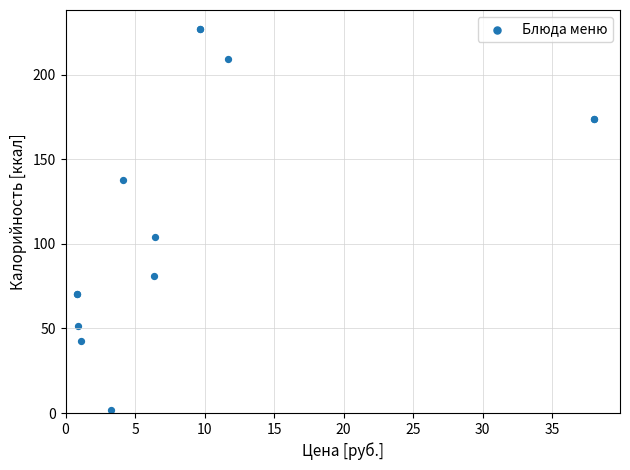

What Y value in the scatter plot is closest to 114?

104.0